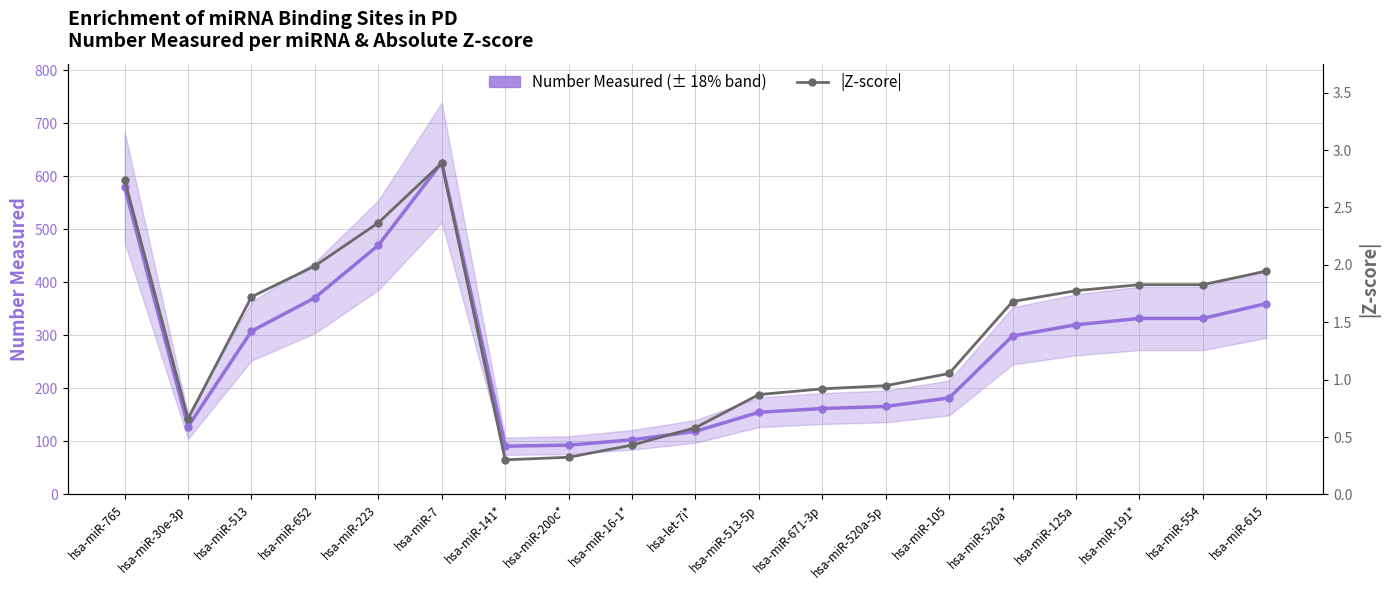

What is the difference between the highest and lowest values at hsa-miR-223?

467.6